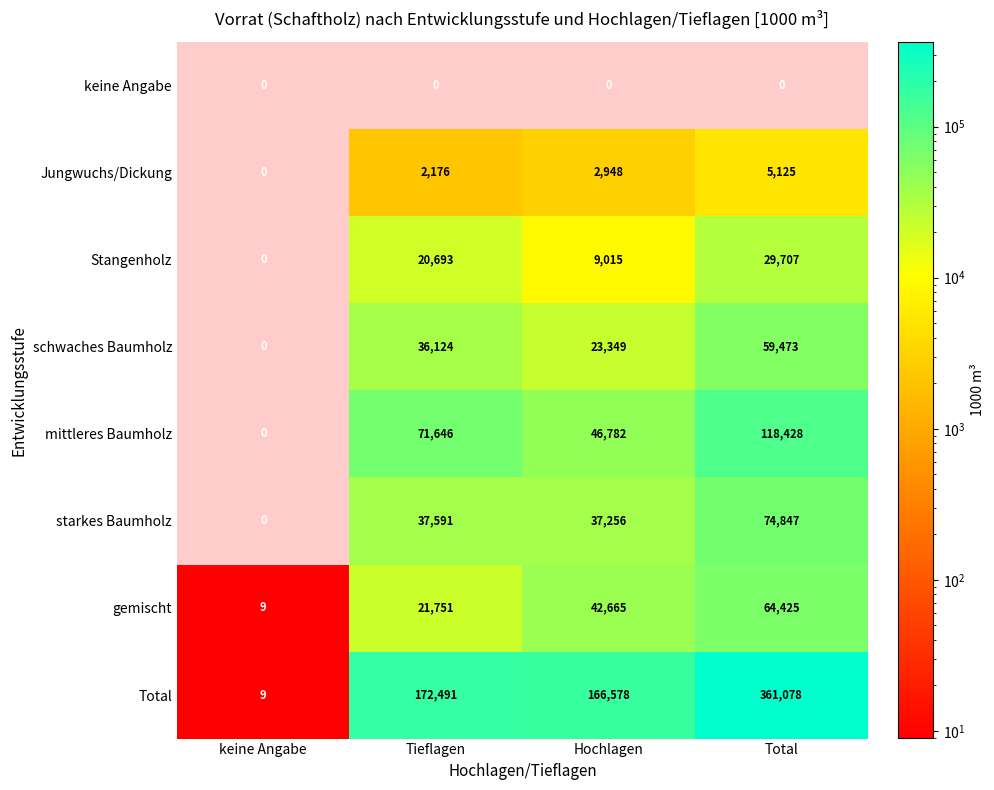

What is the difference between the highest and lowest values at Hochlagen?

166578